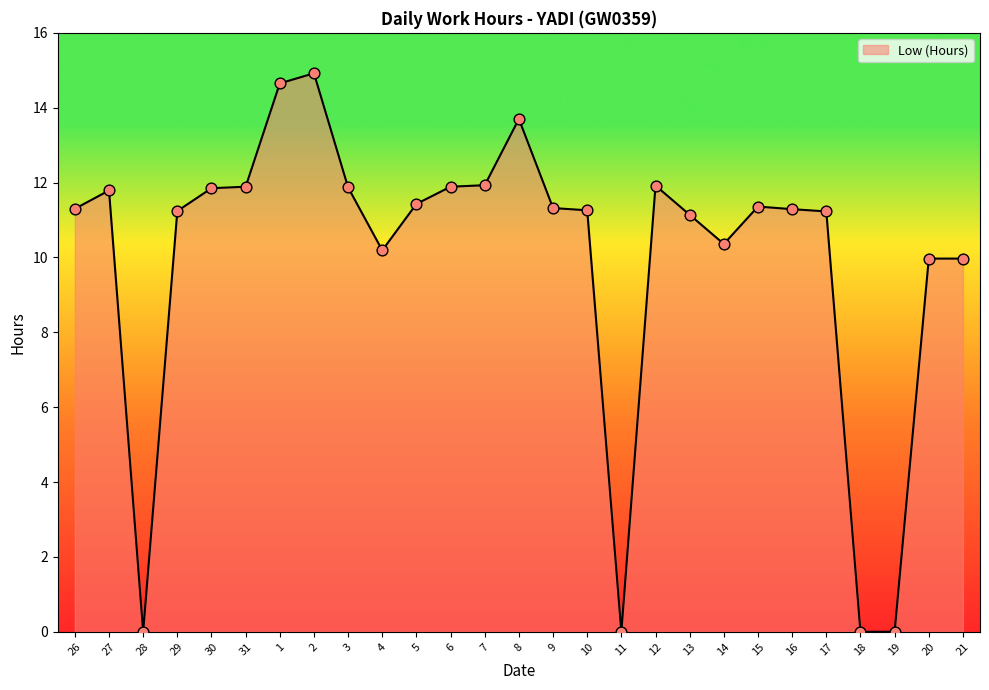

What is the change in value from 31 to 2?

+3.0